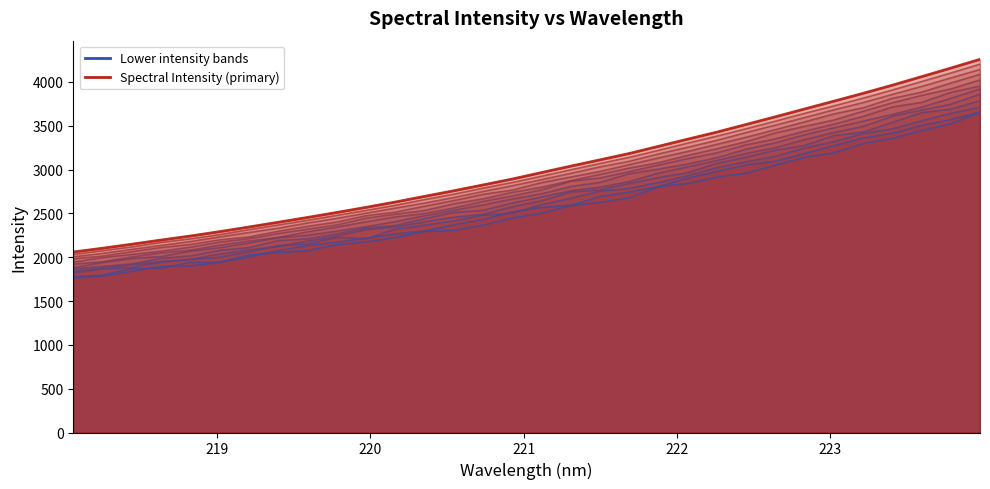

What is the difference between the values at 221.6902 and 219.3979?

784.7